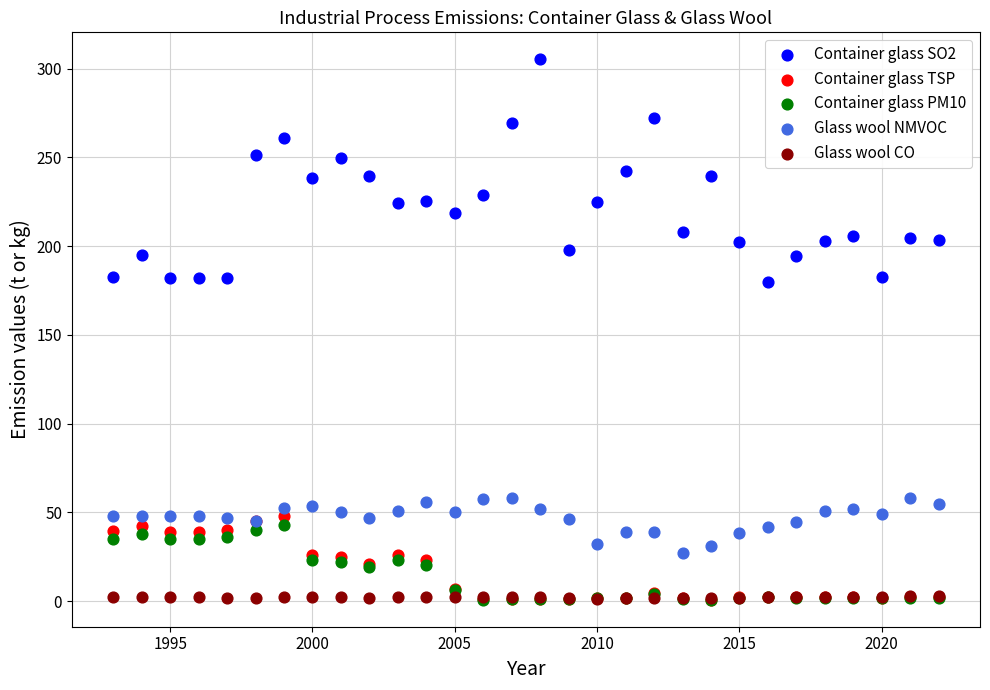

What are all the series names shown in the legend?

Container glass SO2, Container glass TSP, Container glass PM10, Glass wool NMVOC, Glass wool CO